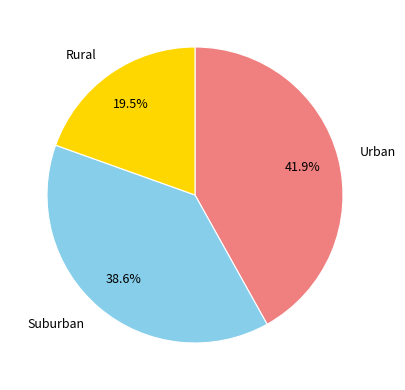

Is there a majority slice in this chart?

No